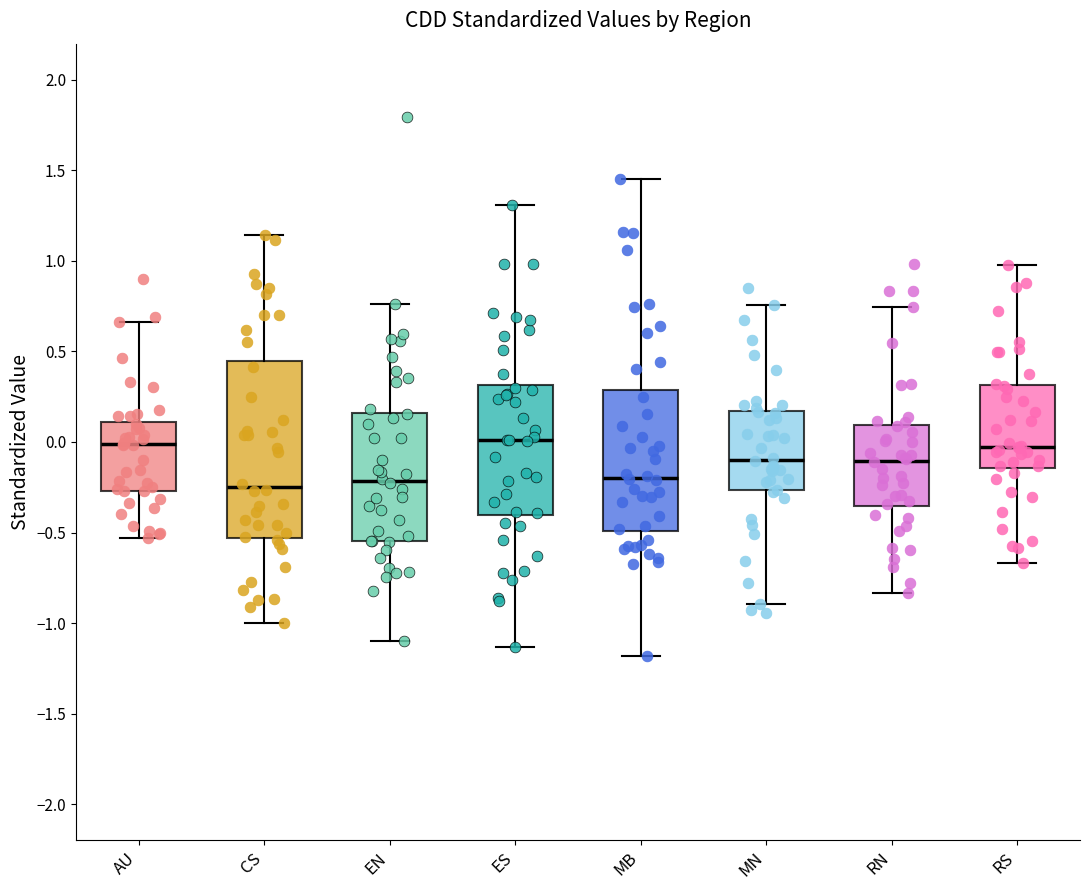

Reading left to right, transcribe this box plot: for each box, give where its median line is, the range the box spans, and where its two whiskers end, as read against the y-axis. The values are not printed on the chart, so give them approximately, as read against the axis.

AU: median 0.00, box -0.25 to 0.10, whiskers -0.55 to 0.65
CS: median -0.25, box -0.55 to 0.45, whiskers -1.00 to 1.15
EN: median -0.20, box -0.55 to 0.15, whiskers -1.10 to 0.75
ES: median 0.00, box -0.40 to 0.30, whiskers -1.15 to 1.30
MB: median -0.20, box -0.50 to 0.30, whiskers -1.20 to 1.45
MN: median -0.10, box -0.25 to 0.15, whiskers -0.90 to 0.75
RN: median -0.10, box -0.35 to 0.10, whiskers -0.85 to 0.75
RS: median -0.05, box -0.15 to 0.30, whiskers -0.65 to 1.00